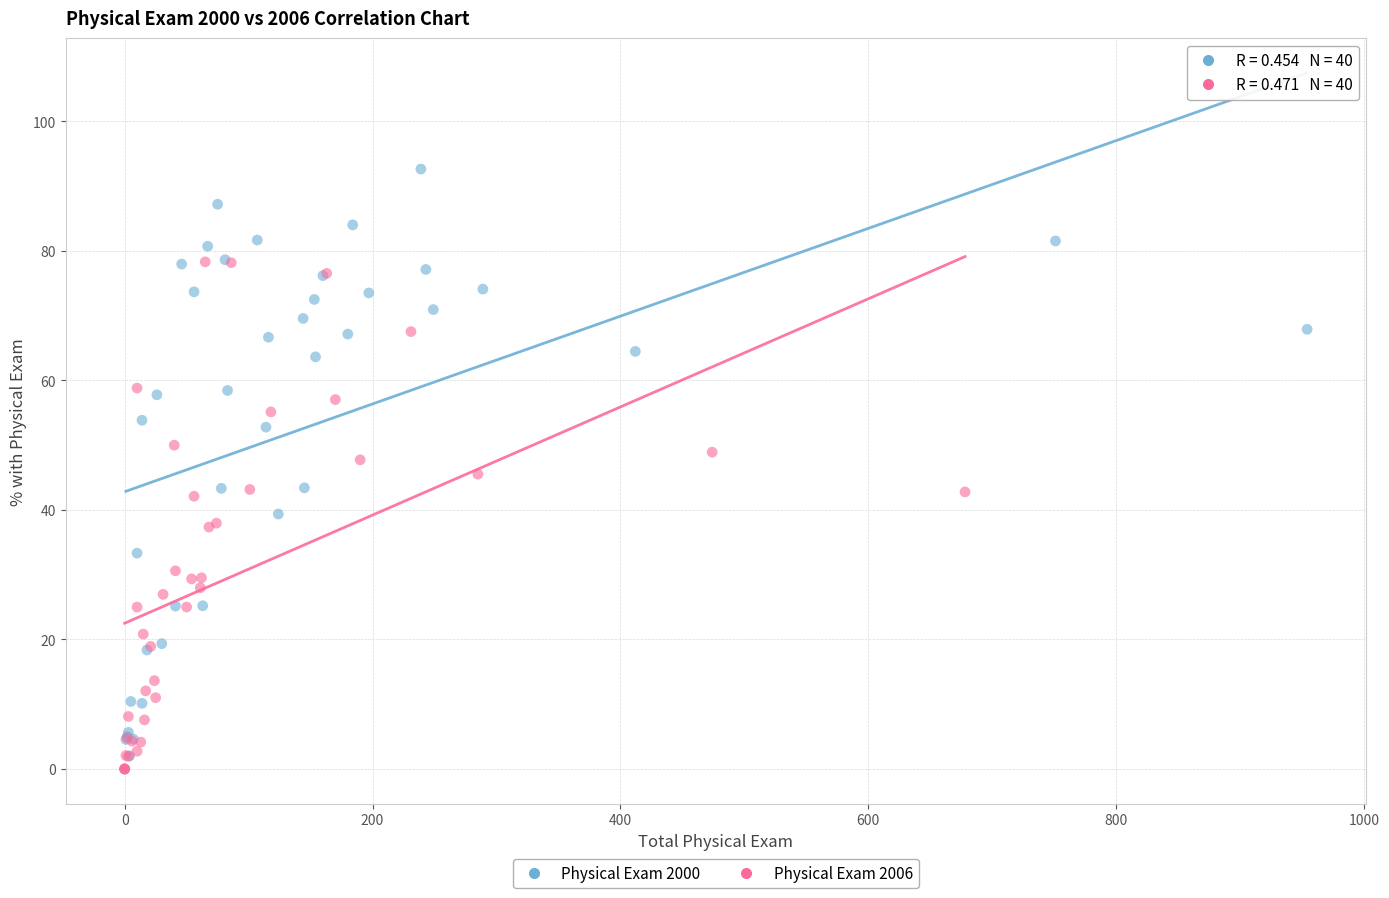

Which series reaches the maximum Y coordinate?

Physical Exam 2000